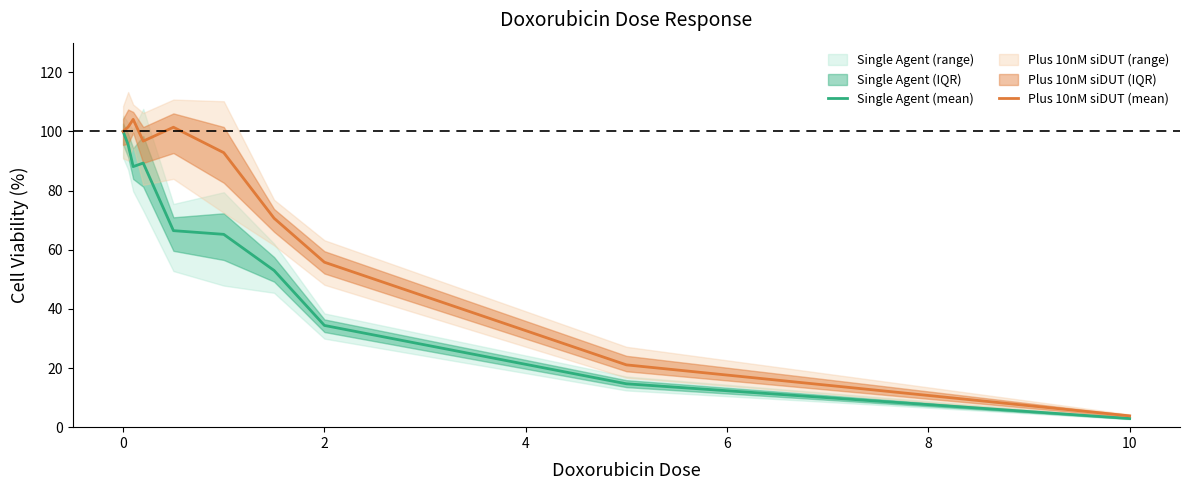

Count the number of categories in the chart.

10